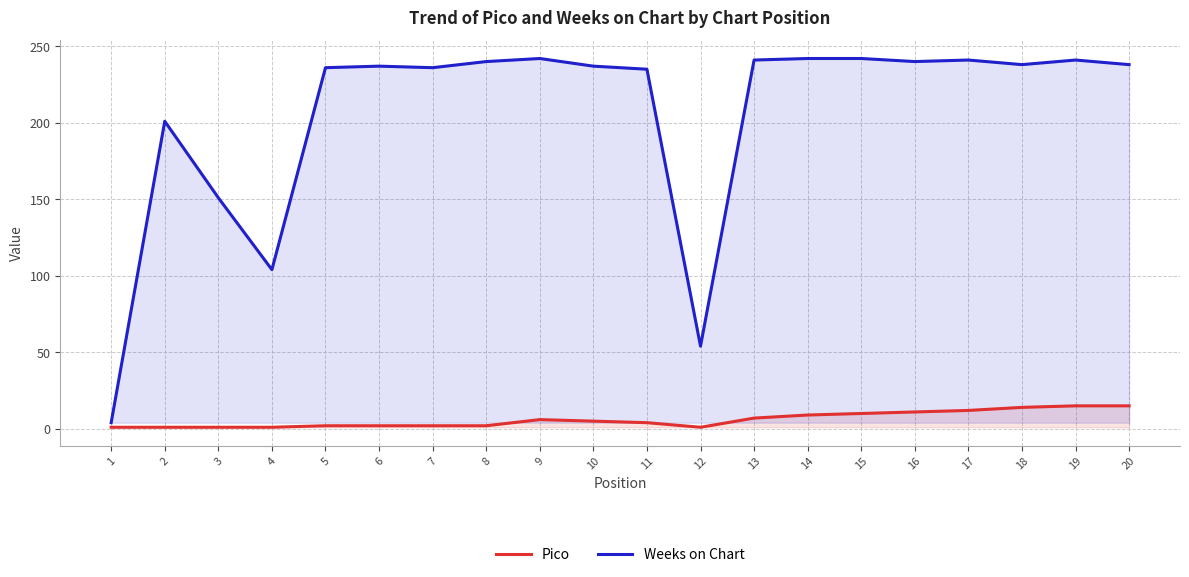

Where does the Weeks on Chart series first go above 238?

8